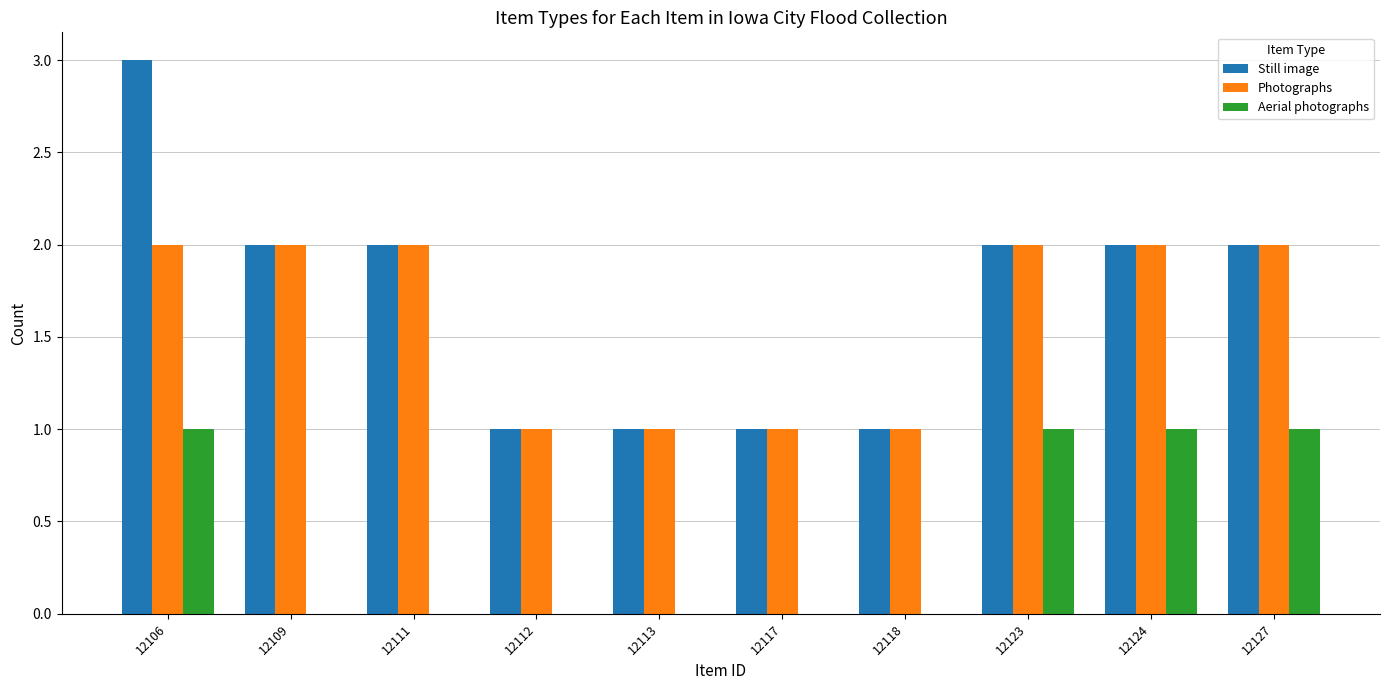

What is the difference between the Still image values at 12124 and 12113?

1